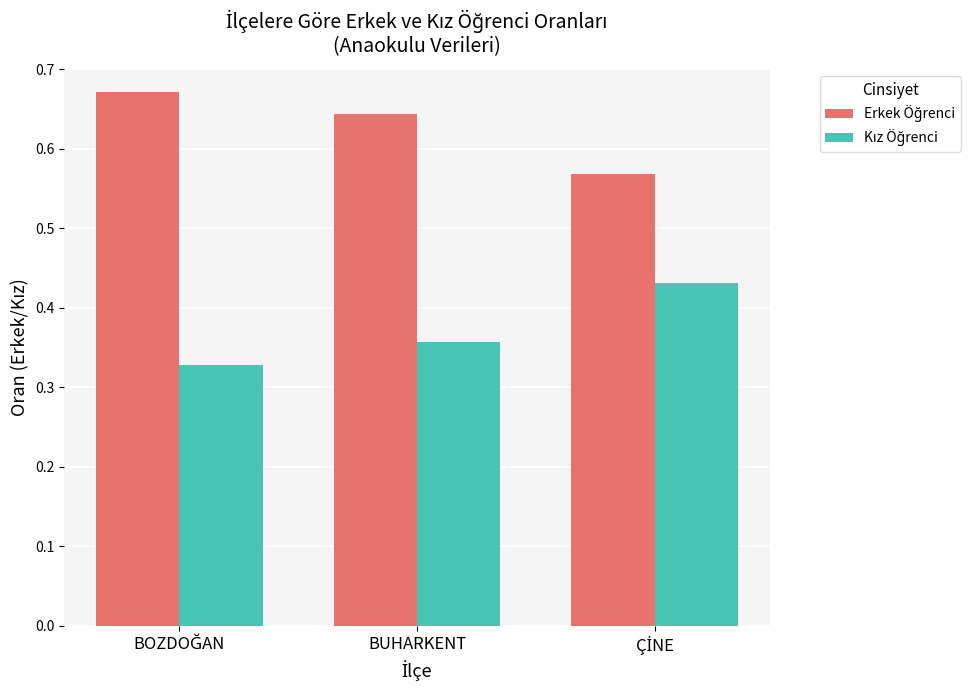

At how many categories does at least one series exceed 0?

3